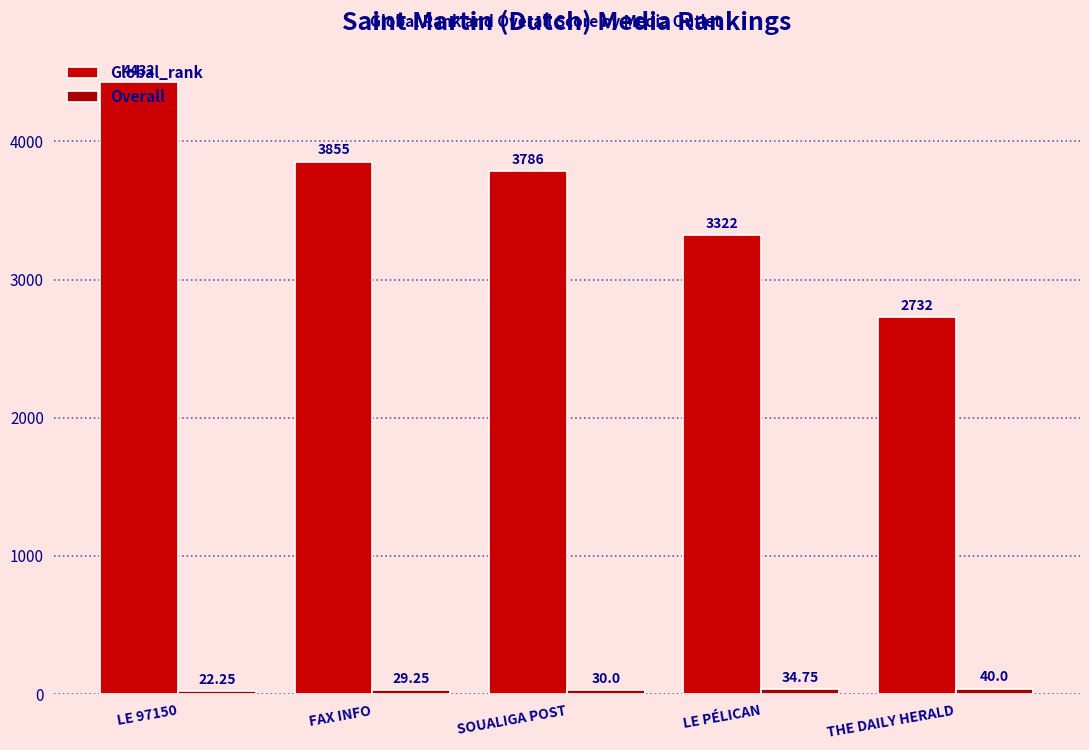

What is the value of the Global_rank bar at the 1st from the left?

4432.0